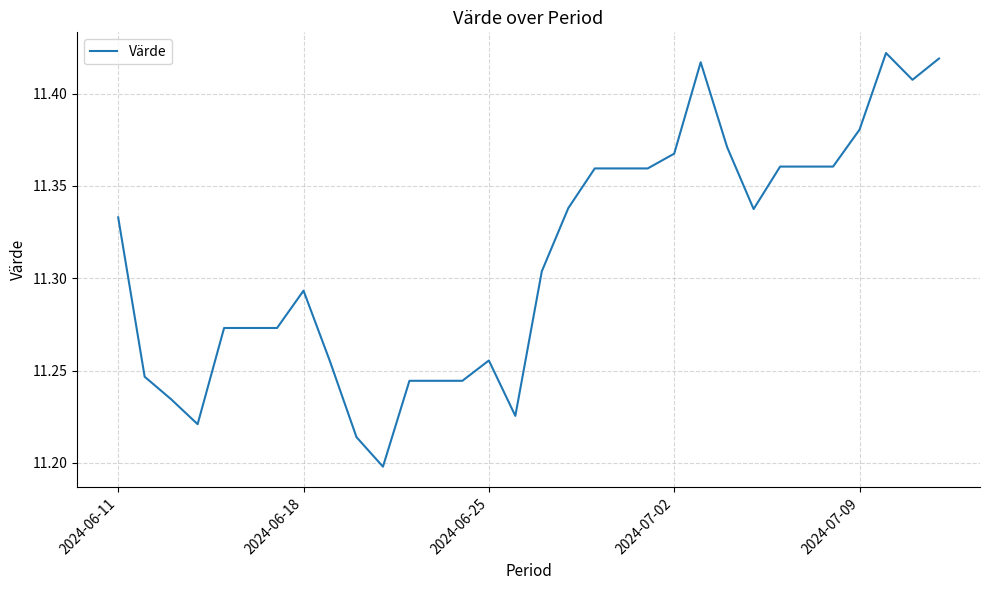

Does the chart display data point markers on the line(s)?

No